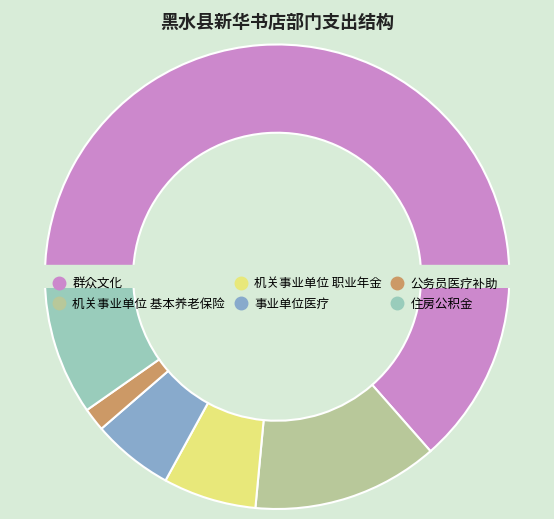

To the nearest percent, what is the difference between the largest and smallest slice percentages?

62%